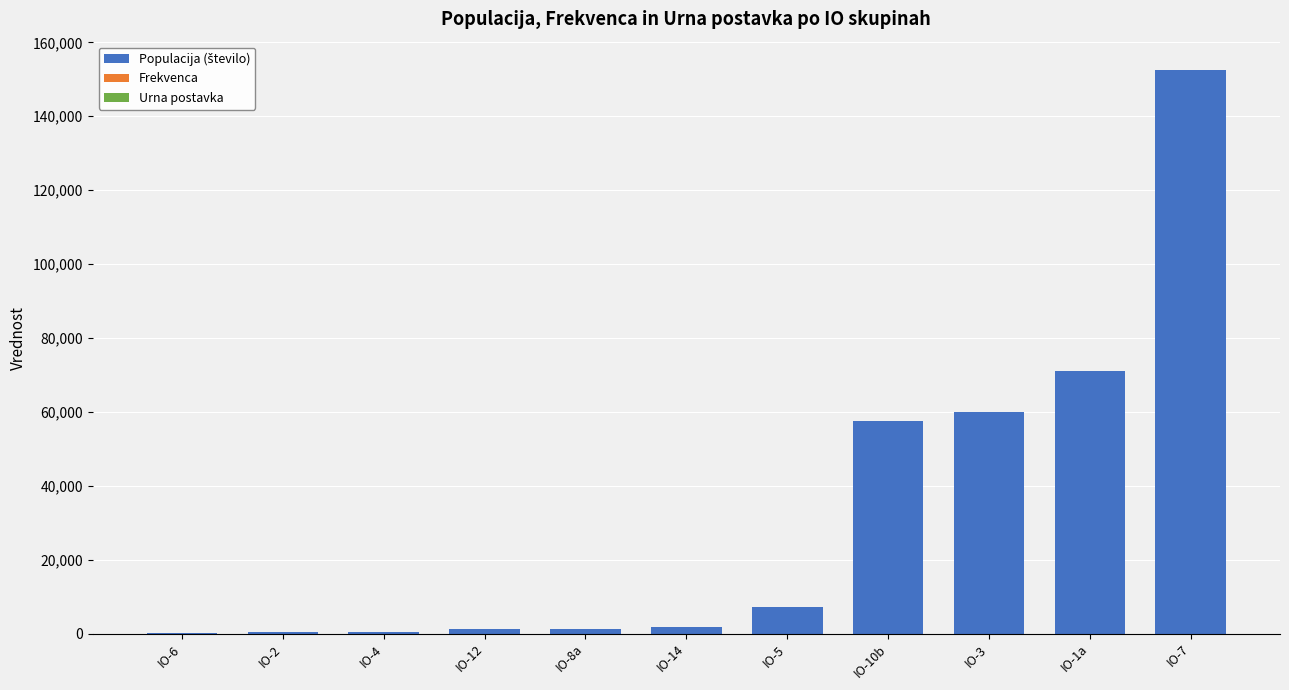

At which category is the sum across all series the highest?

IO-7